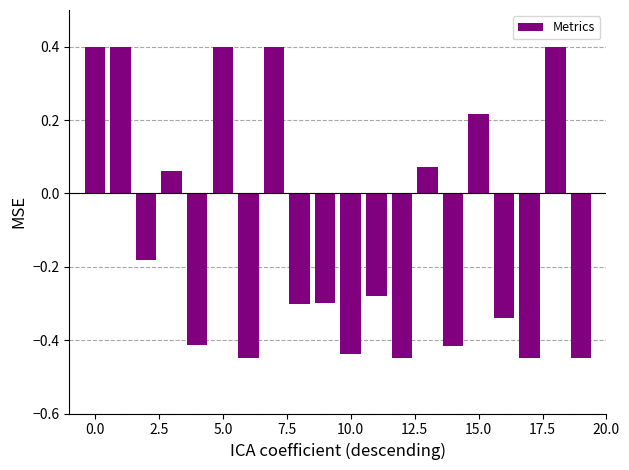

What is the value of the 19th bar from the left?

0.4